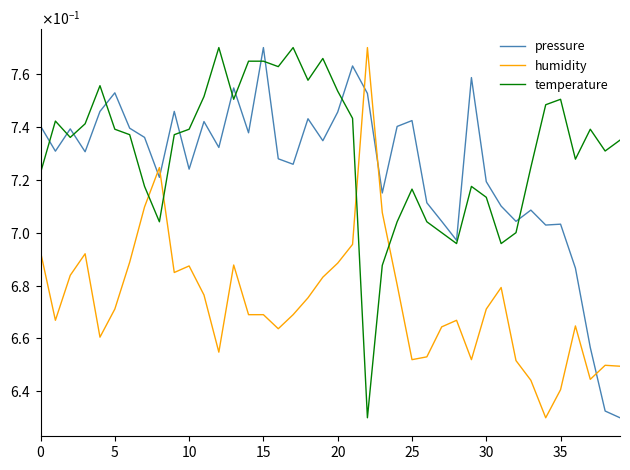

What are all the series names shown in the legend?

pressure, humidity, temperature